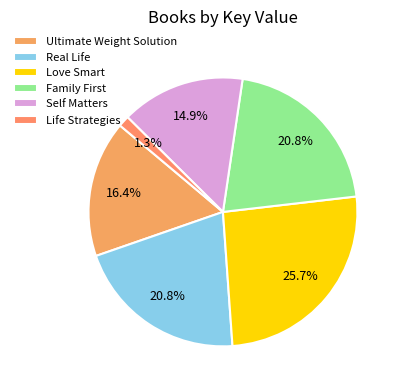

Rank the categories by value from highest to lowest.

Love Smart, Real Life, Family First, Ultimate Weight Solution, Self Matters, Life Strategies